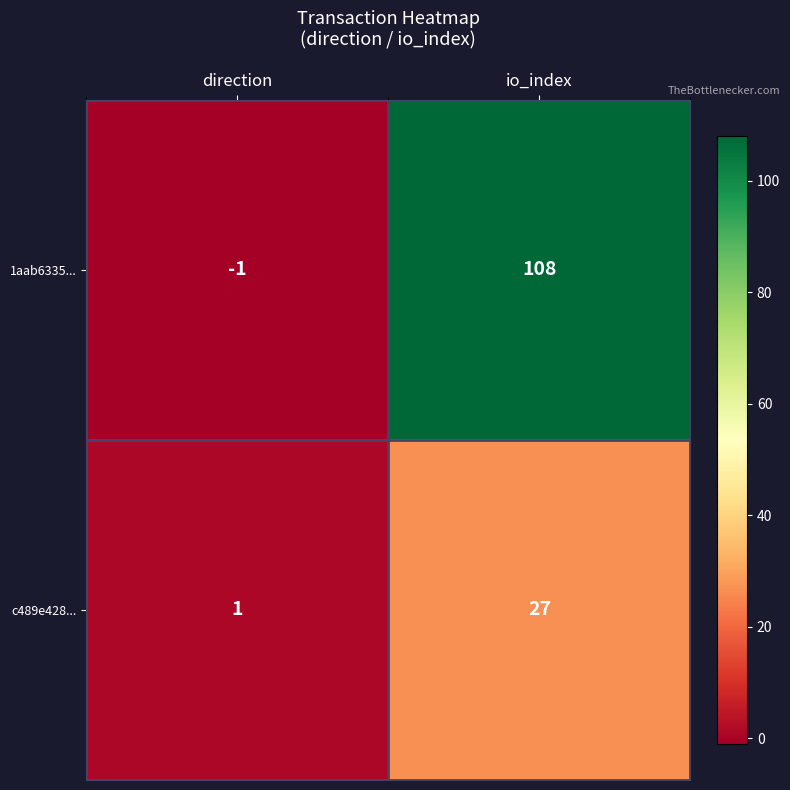

Which label corresponds to the largest value in the chart?

io_index